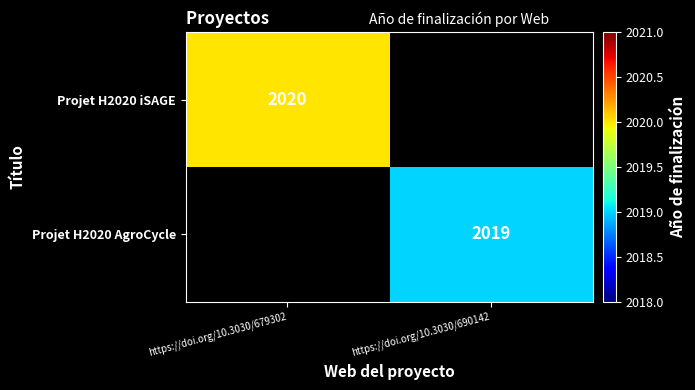

The Projet H2020 AgroCycle series shows 448 at https://doi.org/10.3030/690142. True or false?

False